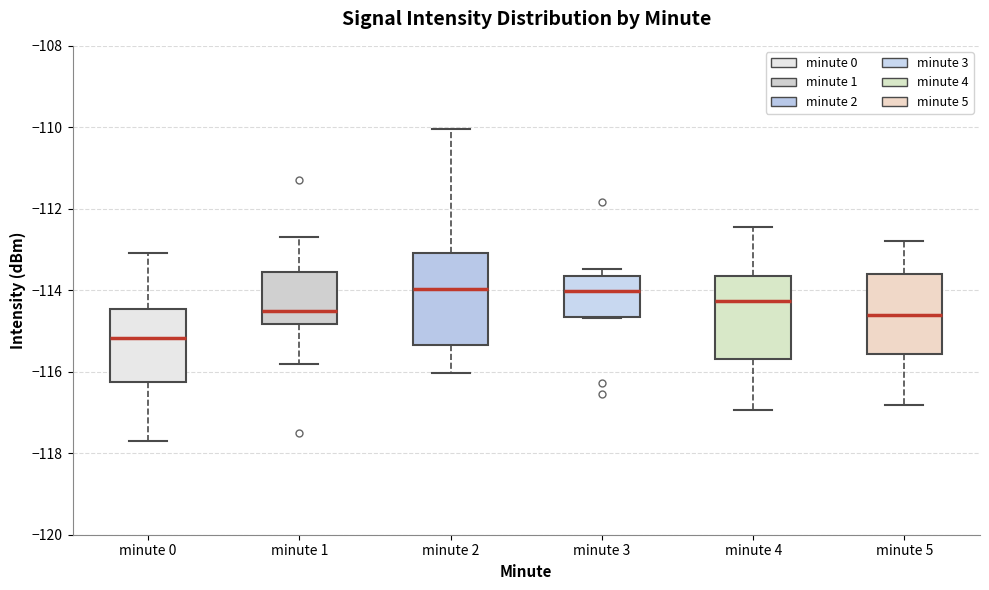

Where does the upper whisker of the box for minute 2 end on the y-axis? The values are not printed on the chart, so give them approximately, as read against the axis.

-110.0